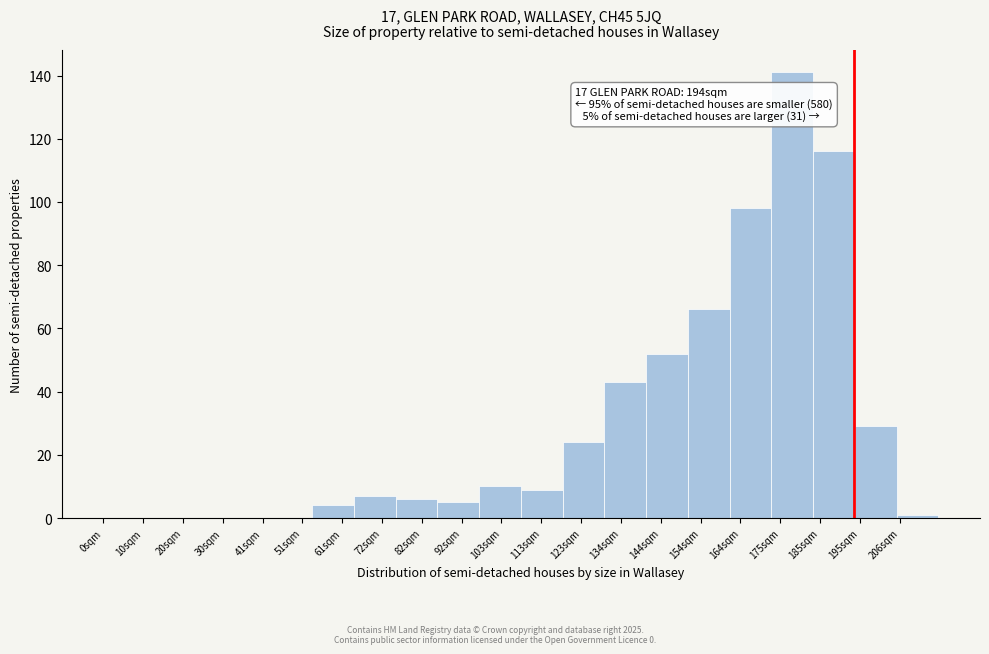

Which range on the x-axis has the tallest bar?

172 to 184